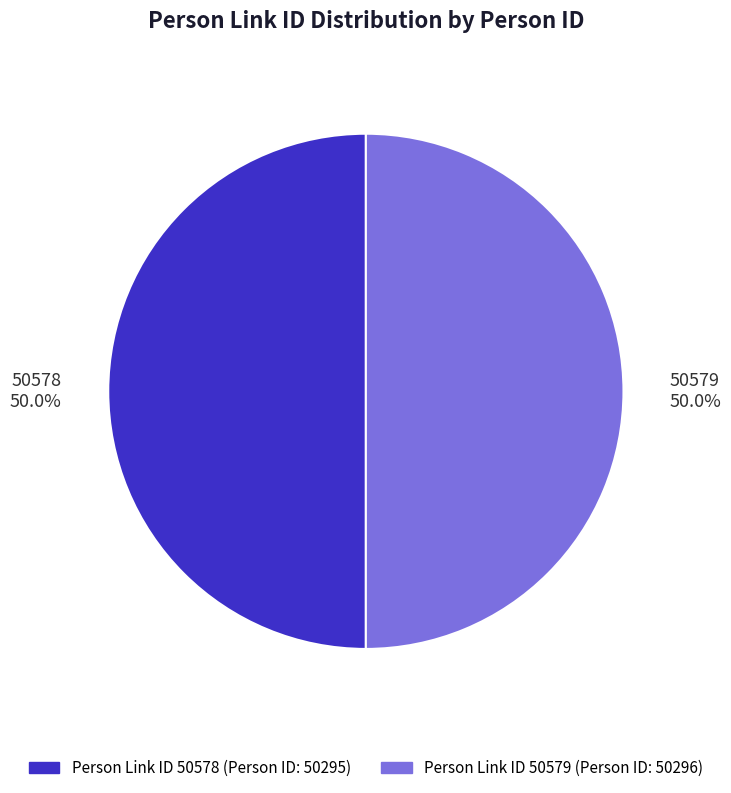

Is the sum of 50578 50.0% and 50579 50.0% greater than half?

Yes